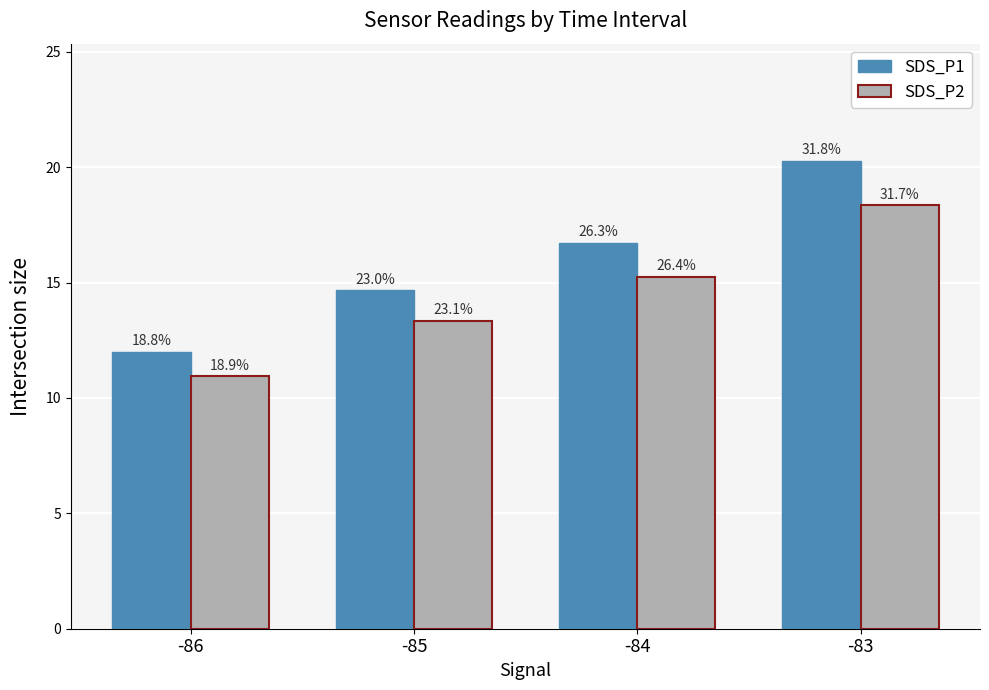

What is the total value across all series at -85?

28.0